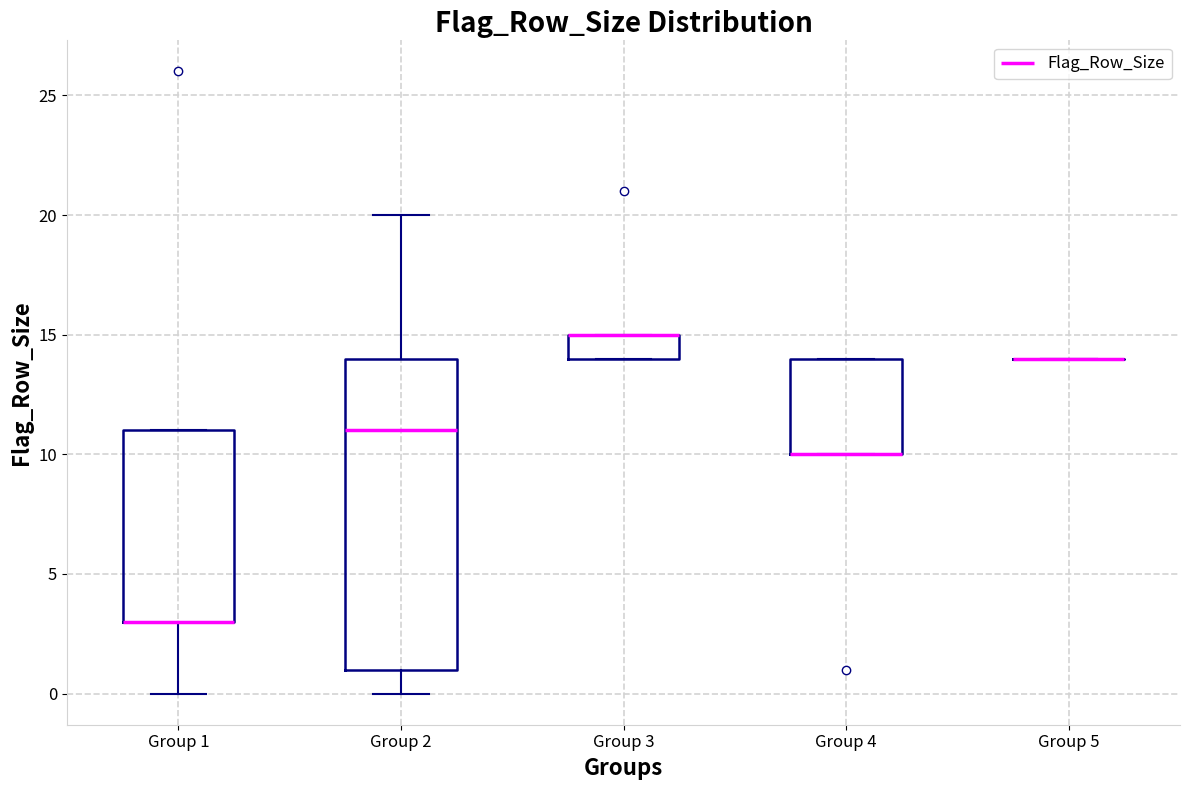

Reading left to right, read every box against the y-axis: the position of its median line, the range the box covers, and the ends of its whiskers. The values are not printed on the chart, so give them approximately, as read against the axis.

Group 1: median 3 (drawn on the box's lower edge), box 3 to 11, whiskers 0 to 11
Group 2: median 11, box 1 to 14, whiskers 0 to 20
Group 3: median 15 (drawn on the box's upper edge), box 14 to 15, whiskers 14 to 15
Group 4: median 10 (drawn on the box's lower edge), box 10 to 14, whiskers 10 to 14
Group 5: box collapsed to a line at 14, whiskers 14 to 14